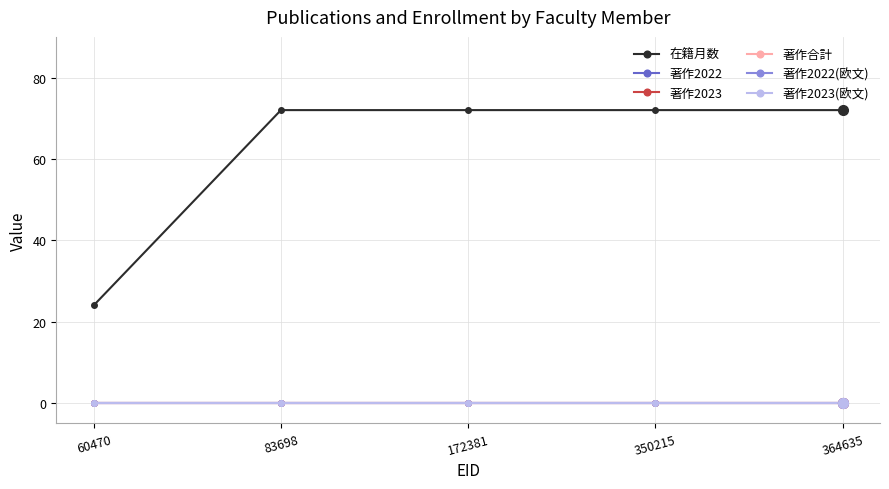

True or false: 著作2022(欧文) has more than 1 points higher than both neighbors.

False